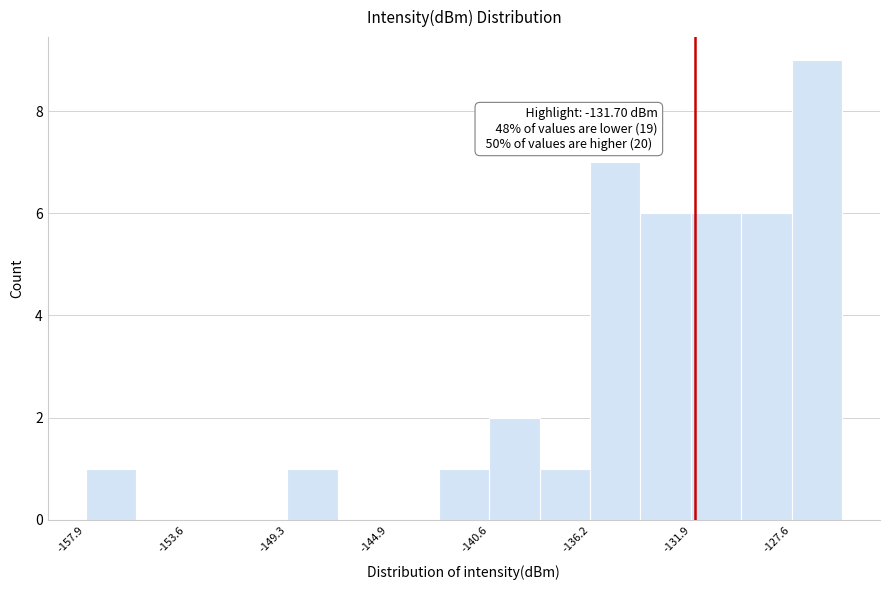

Over which range of the x-axis is the bar tallest?

-127.5 to -125.5